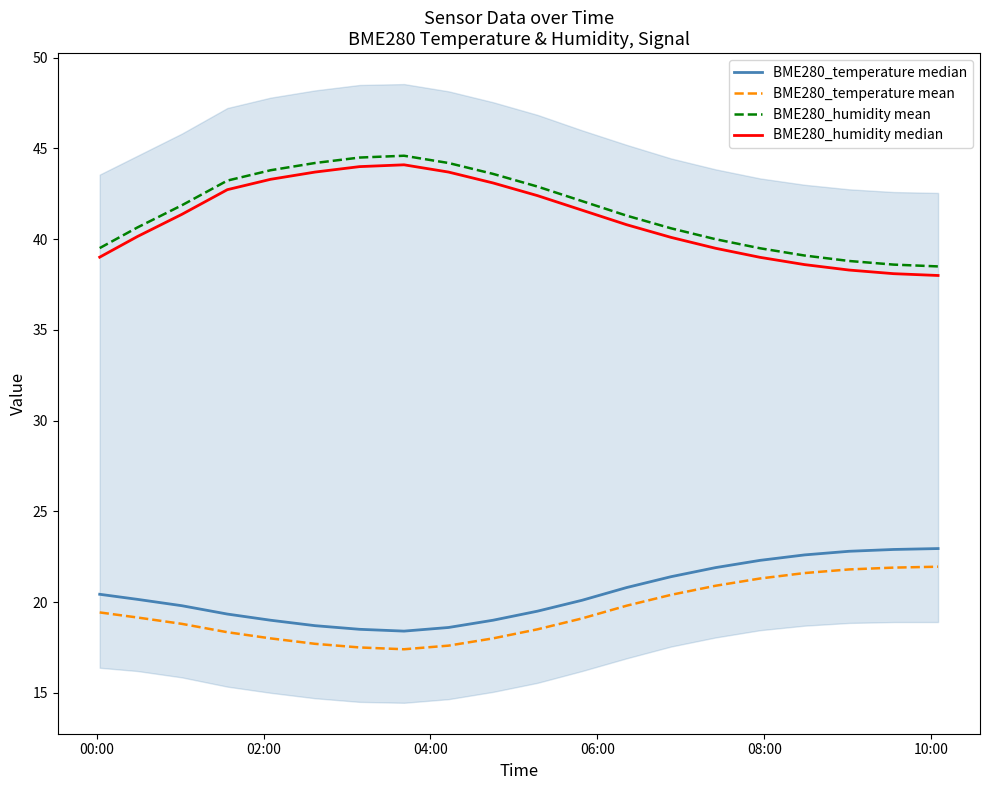

True or false: BME280_humidity mean and BME280_temperature mean cross at least once.

False